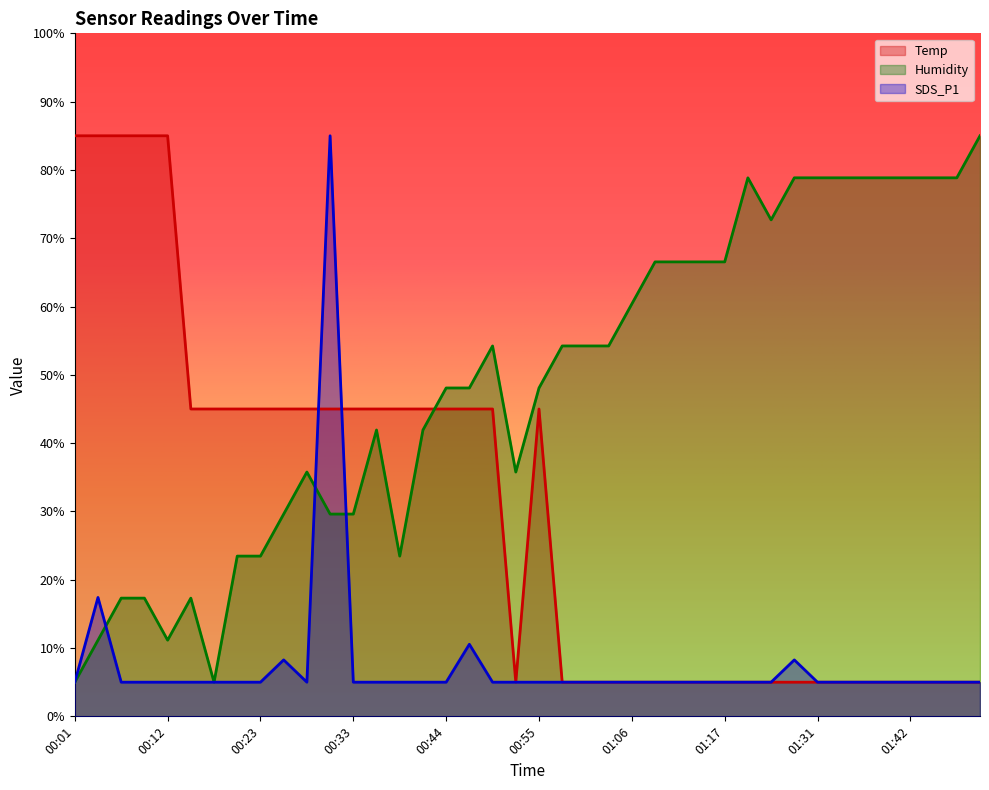

Rank the series by their average value, from lowest to highest.

SDS_P1, Temp, Humidity